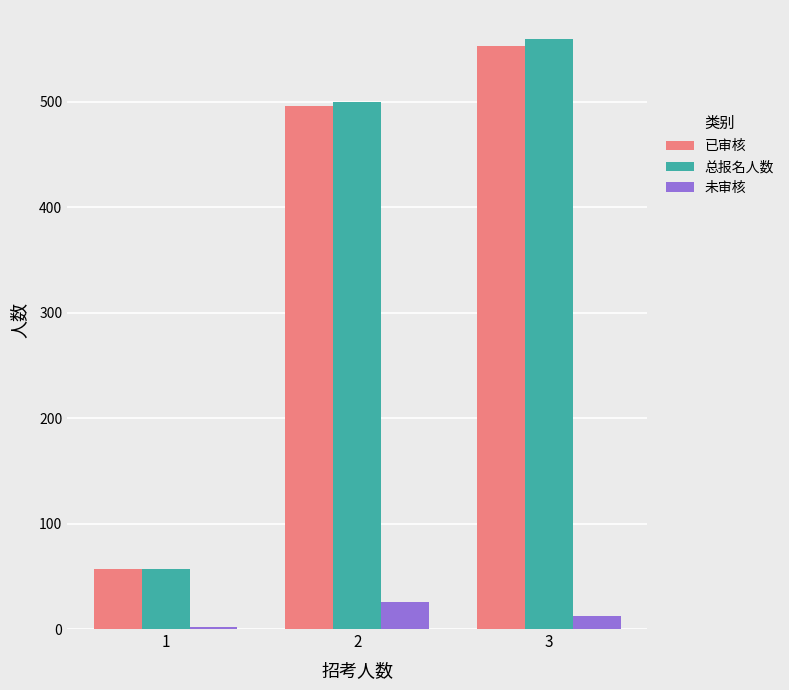

Rank the categories by 总报名人数 value from lowest to highest.

1, 2, 3